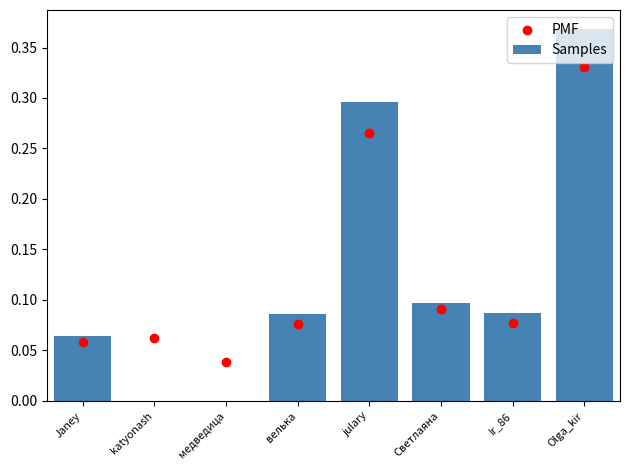

At how many categories does at least one series exceed 0?

8